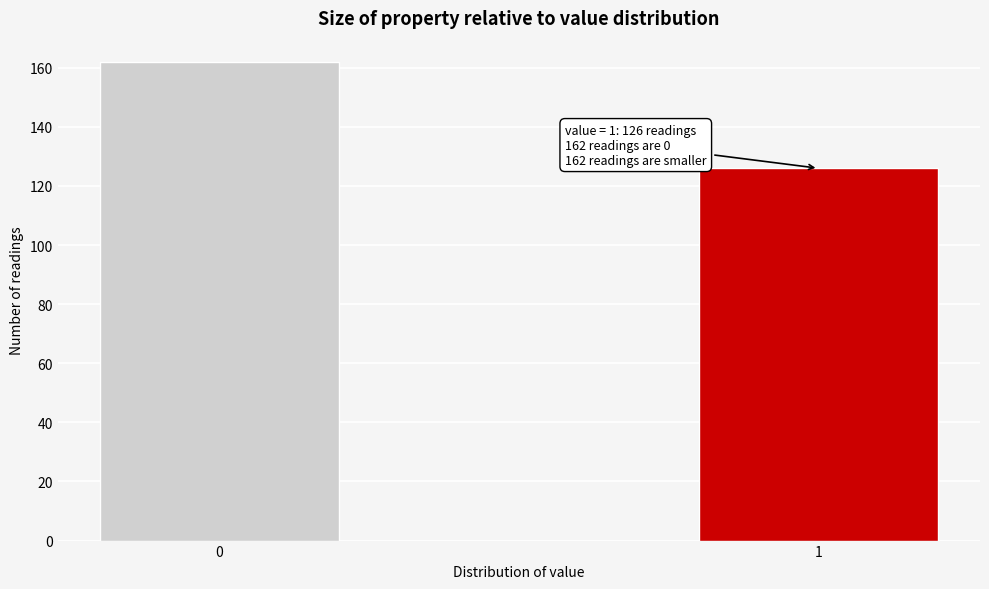

Reading left to right, transcribe all the data shown in this chart.

162	126